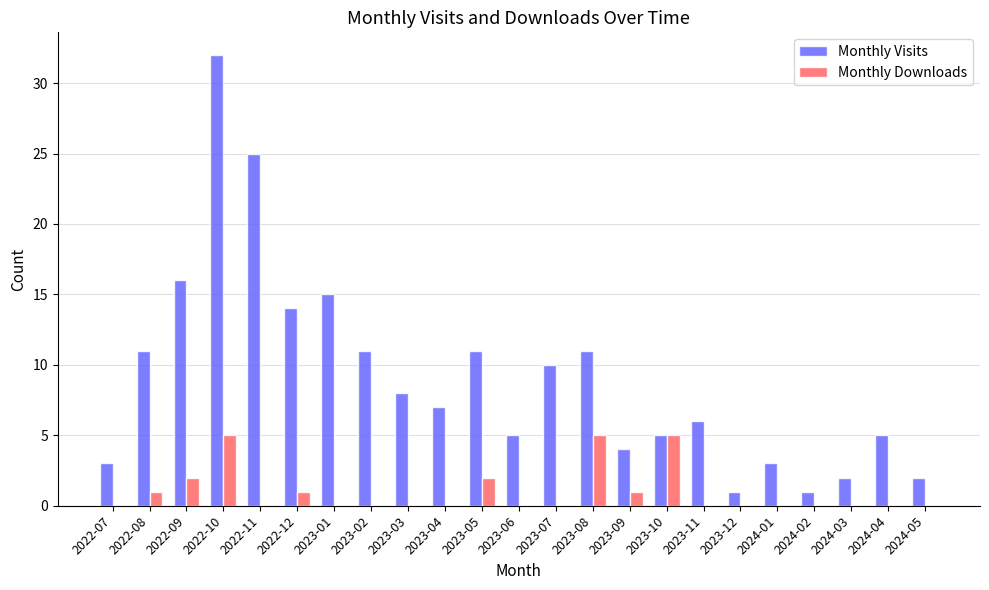

What is the greatest value displayed?

32